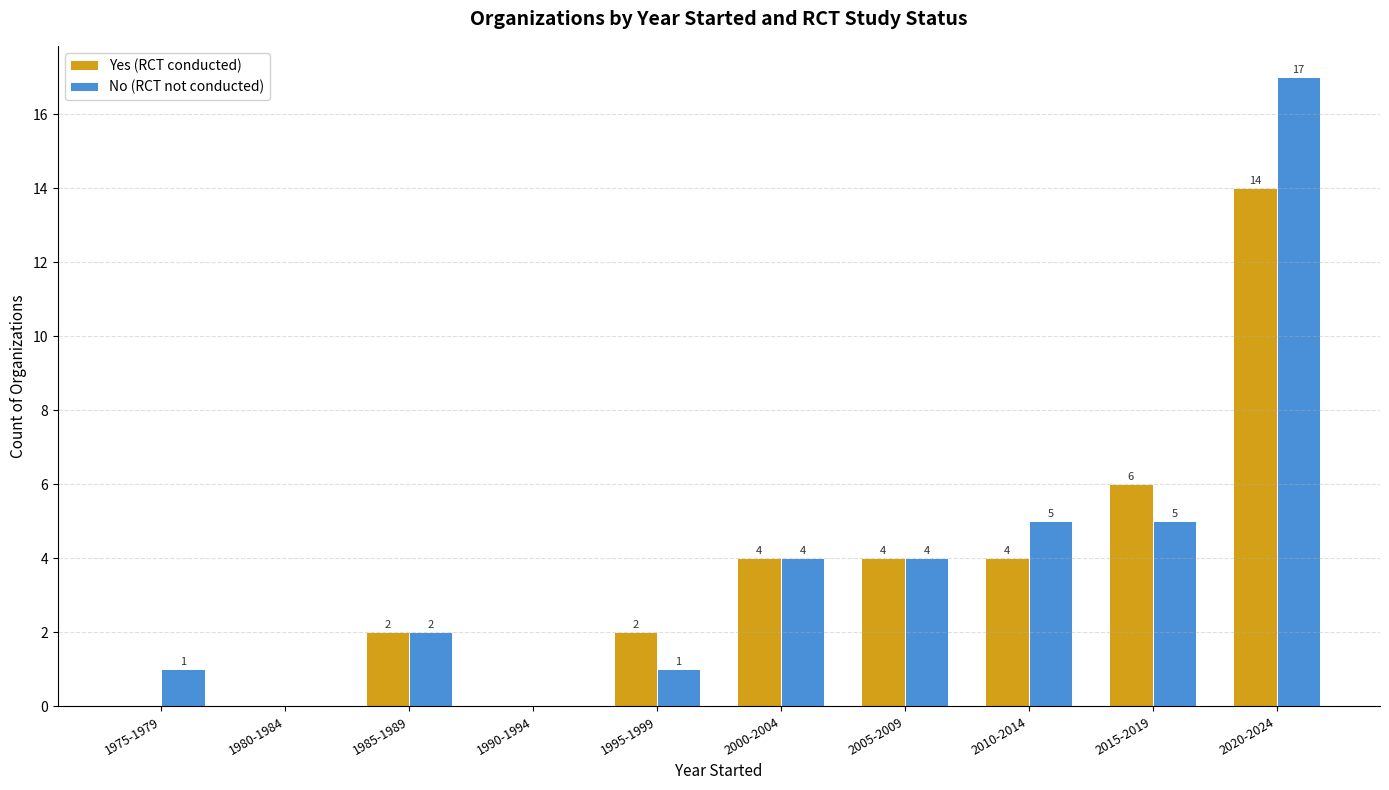

The No (RCT not conducted) series shows 12 at 2020-2024. True or false?

False